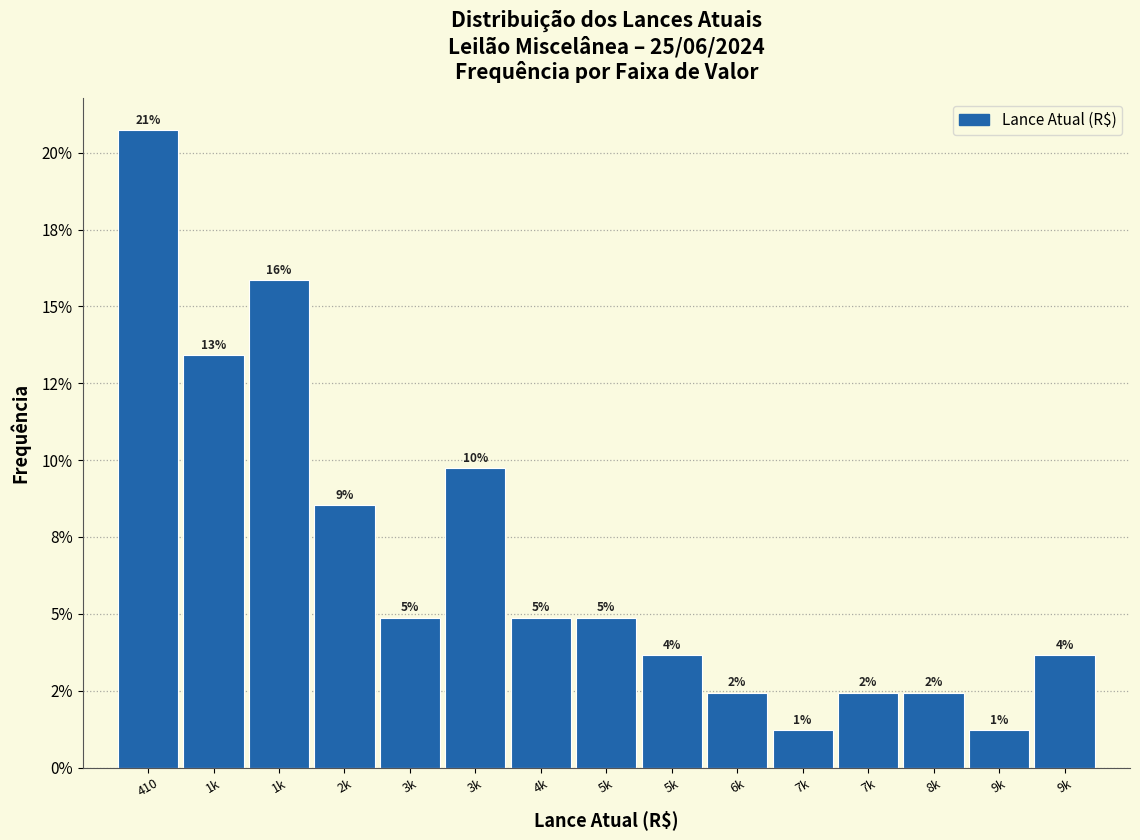

Does the chart contain any negative values?

No